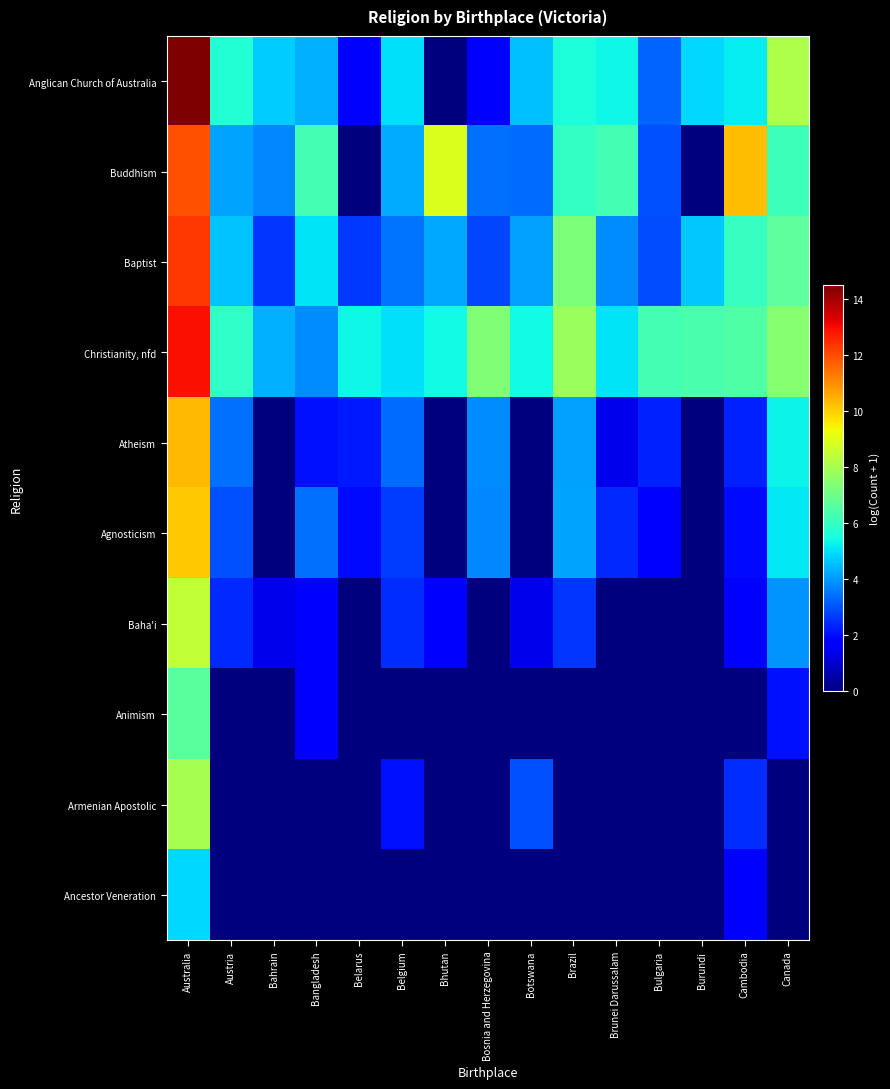

Reading right to left, transcribe all the data shown in this chart.

Anglican Church of Australia: Canada=8.1	Cambodia=5.2	Burundi=4.9	Bulgaria=3.3	Brunei Darussalam=5.4	Brazil=5.6	Botswana=4.6	Bosnia and Herzegovina=1.6	Bhutan=0.0	Belgium=5.0	Belarus=1.6	Bangladesh=4.3	Bahrain=4.8	Austria=5.7	Australia=14.5
Buddhism: Canada=6.2	Cambodia=10.3	Burundi=0.0	Bulgaria=3.0	Brunei Darussalam=6.2	Brazil=6.0	Botswana=3.4	Bosnia and Herzegovina=3.4	Bhutan=9.0	Belgium=4.3	Belarus=0.0	Bangladesh=6.3	Bahrain=3.8	Austria=4.2	Australia=11.9
Baptist: Canada=6.7	Cambodia=6.1	Burundi=4.7	Bulgaria=2.9	Brunei Darussalam=3.8	Brazil=7.3	Botswana=4.1	Bosnia and Herzegovina=2.8	Bhutan=4.2	Belgium=3.5	Belarus=2.6	Bangladesh=5.1	Bahrain=2.6	Austria=4.6	Australia=12.3
Christianity, nfd: Canada=7.5	Cambodia=6.5	Burundi=6.4	Bulgaria=6.3	Brunei Darussalam=5.1	Brazil=7.8	Botswana=5.4	Bosnia and Herzegovina=7.3	Bhutan=5.4	Belgium=5.0	Belarus=5.4	Bangladesh=3.8	Bahrain=4.4	Austria=5.9	Australia=12.9
Atheism: Canada=5.3	Cambodia=2.3	Burundi=0.0	Bulgaria=2.3	Brunei Darussalam=1.4	Brazil=4.1	Botswana=0.0	Bosnia and Herzegovina=3.8	Bhutan=0.0	Belgium=3.4	Belarus=2.2	Bangladesh=2.1	Bahrain=0.0	Austria=3.4	Australia=10.3
Agnosticism: Canada=5.1	Cambodia=1.9	Burundi=0.0	Bulgaria=1.8	Brunei Darussalam=2.4	Brazil=4.2	Botswana=0.0	Bosnia and Herzegovina=3.8	Bhutan=0.0	Belgium=2.7	Belarus=1.9	Bangladesh=3.4	Bahrain=0.0	Austria=3.0	Australia=10.1
Baha'i: Canada=4.0	Cambodia=1.8	Burundi=0.0	Bulgaria=0.0	Brunei Darussalam=0.0	Brazil=2.6	Botswana=1.4	Bosnia and Herzegovina=0.0	Bhutan=1.8	Belgium=2.5	Belarus=0.0	Bangladesh=1.8	Bahrain=1.4	Austria=2.4	Australia=8.5
Animism: Canada=2.1	Cambodia=0.0	Burundi=0.0	Bulgaria=0.0	Brunei Darussalam=0.0	Brazil=0.0	Botswana=0.0	Bosnia and Herzegovina=0.0	Bhutan=0.0	Belgium=0.0	Belarus=0.0	Bangladesh=1.8	Bahrain=0.0	Austria=0.0	Australia=6.6
Armenian Apostolic: Canada=0.0	Cambodia=2.5	Burundi=0.0	Bulgaria=0.0	Brunei Darussalam=0.0	Brazil=0.0	Botswana=3.0	Bosnia and Herzegovina=0.0	Bhutan=0.0	Belgium=2.1	Belarus=0.0	Bangladesh=0.0	Bahrain=0.0	Austria=0.0	Australia=8.0
Ancestor Veneration: Canada=0.0	Cambodia=1.6	Burundi=0.0	Bulgaria=0.0	Brunei Darussalam=0.0	Brazil=0.0	Botswana=0.0	Bosnia and Herzegovina=0.0	Bhutan=0.0	Belgium=0.0	Belarus=0.0	Bangladesh=0.0	Bahrain=0.0	Austria=0.0	Australia=4.9